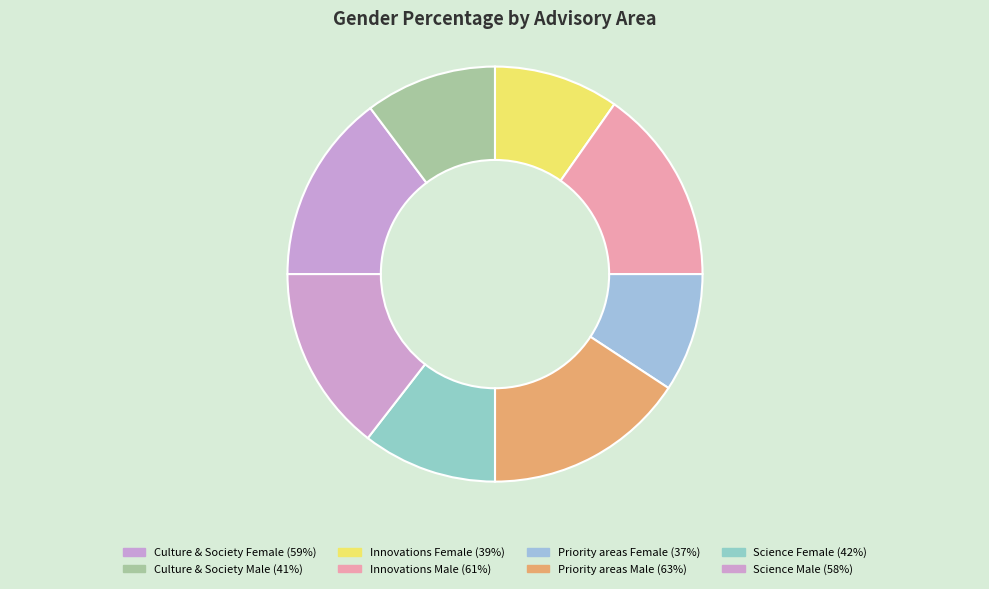

How many segments does this pie chart have?

8